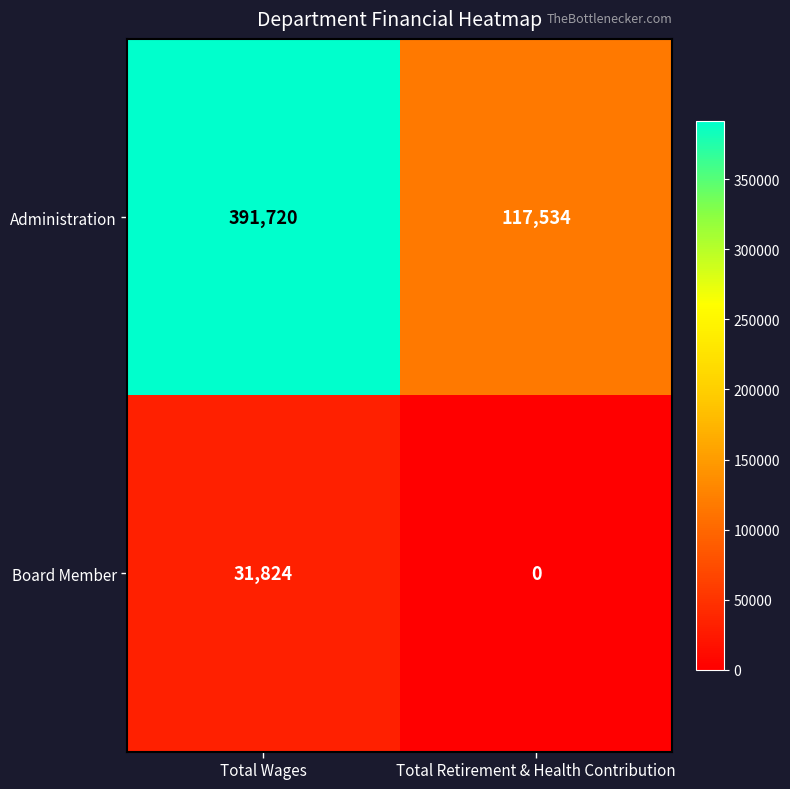

Which series changed the most between Total Wages and Total Retirement & Health Contribution?

Administration